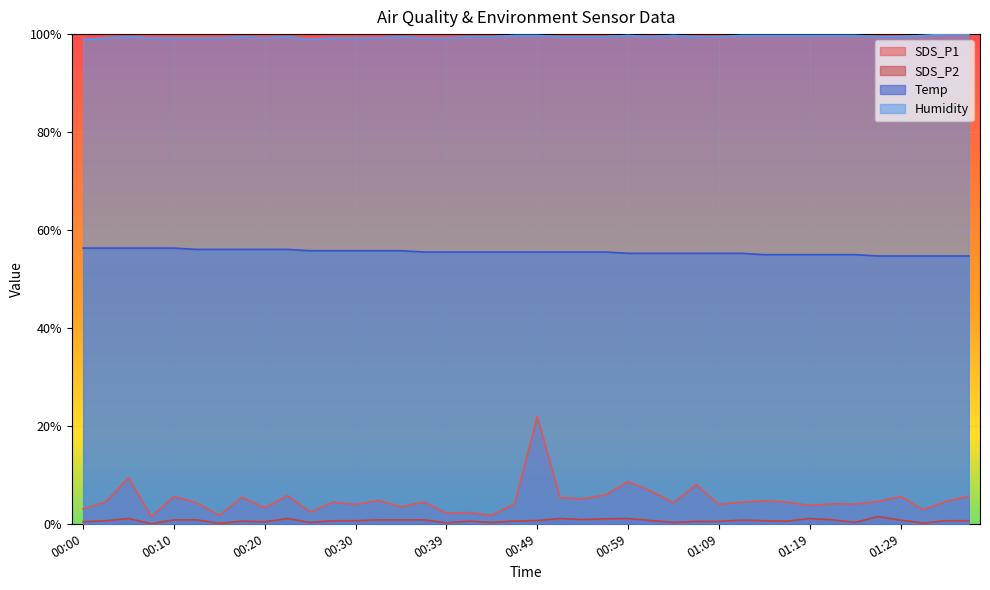

At 00:22, list the series in order from smallest to largest.

SDS_P2, SDS_P1, Temp, Humidity